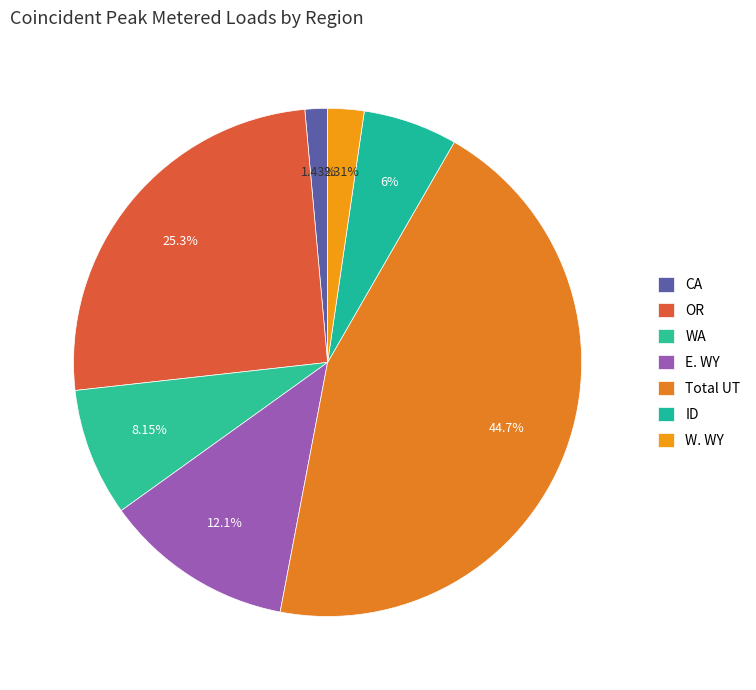

What portion of the pie excludes E. WY?

87.9%